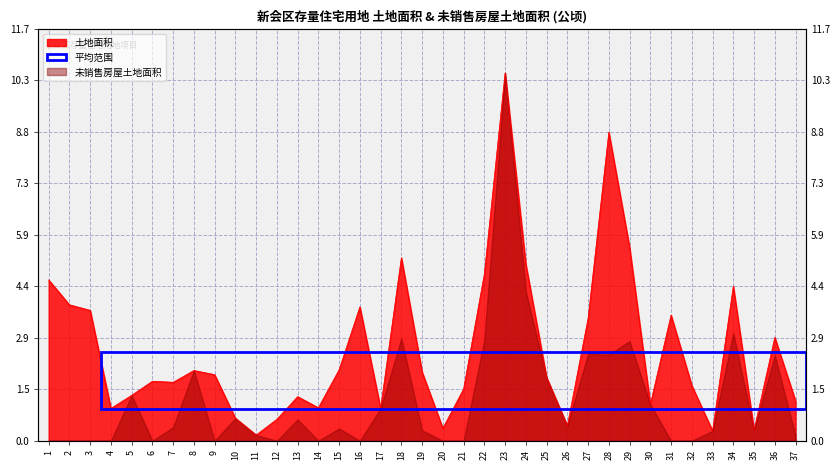

List the labels in order of value, largest first.

23, 28, 29, 18, 24, 22, 1, 34, 2, 16, 3, 31, 27, 36, 15, 8, 19, 9, 25, 6, 7, 32, 21, 5, 13, 37, 30, 14, 4, 17, 10, 12, 26, 20, 35, 33, 11